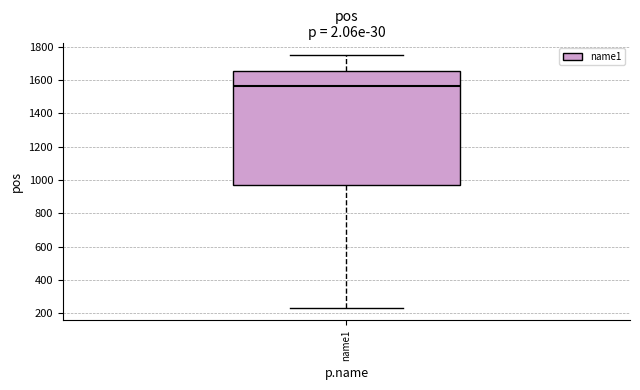

Read this box plot against the y-axis: the position of the median line, the range covered by the box, and the ends of both whiskers. The values are not printed on the chart, so give them approximately, as read against the axis.

median 1560, box 980 to 1660, whiskers 240 to 1740